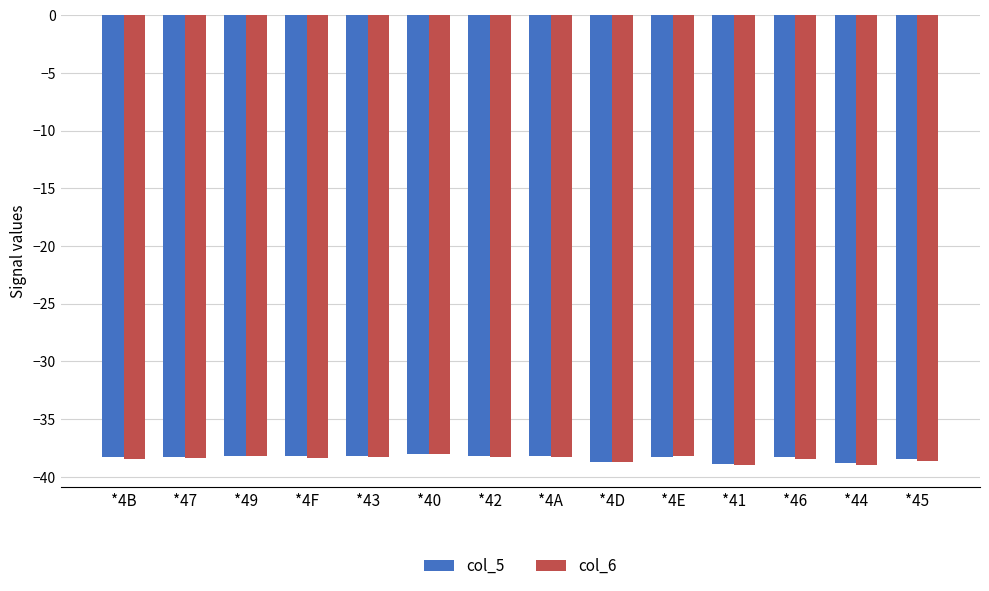

What is the label of the 10th bar from the left?

*4E